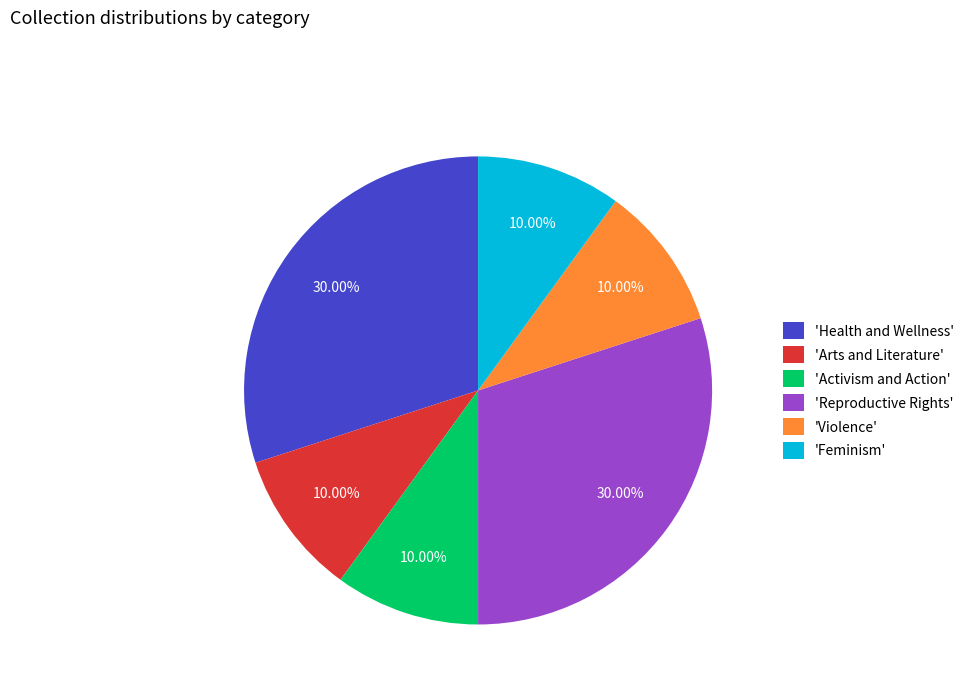

To the nearest percent, what is the average slice percentage?

17%